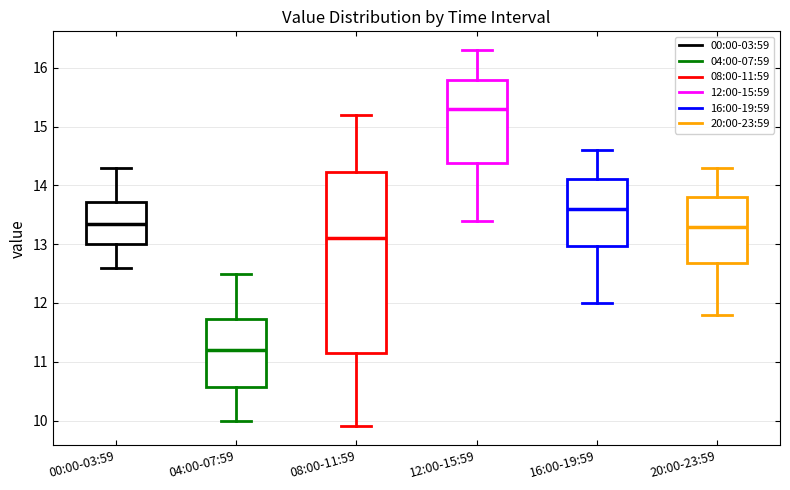

Comparing the boxes themselves (not the whiskers), which one is the tallest?

08:00-11:59